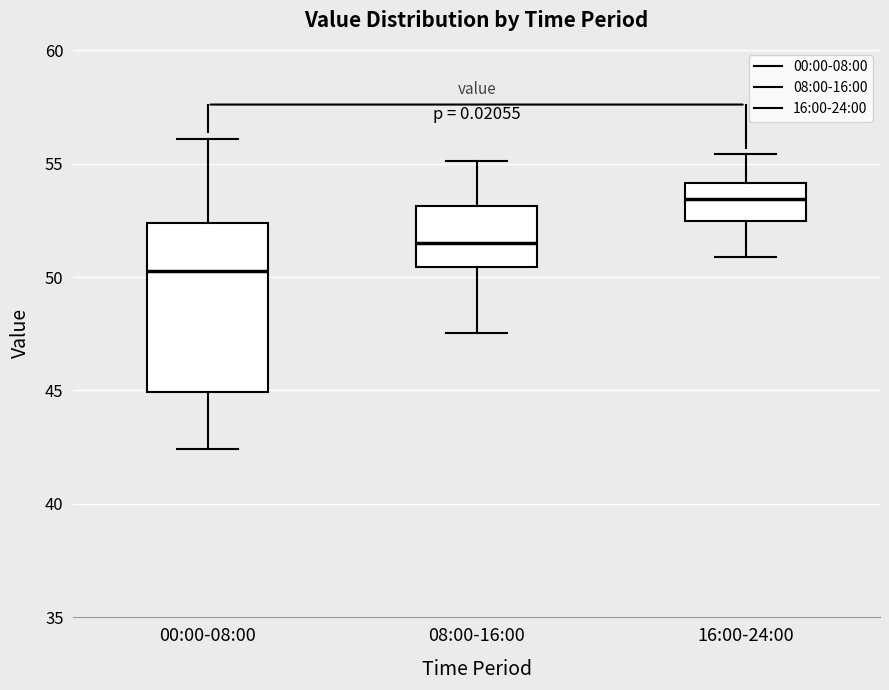

Which box has the highest median line?

16:00-24:00